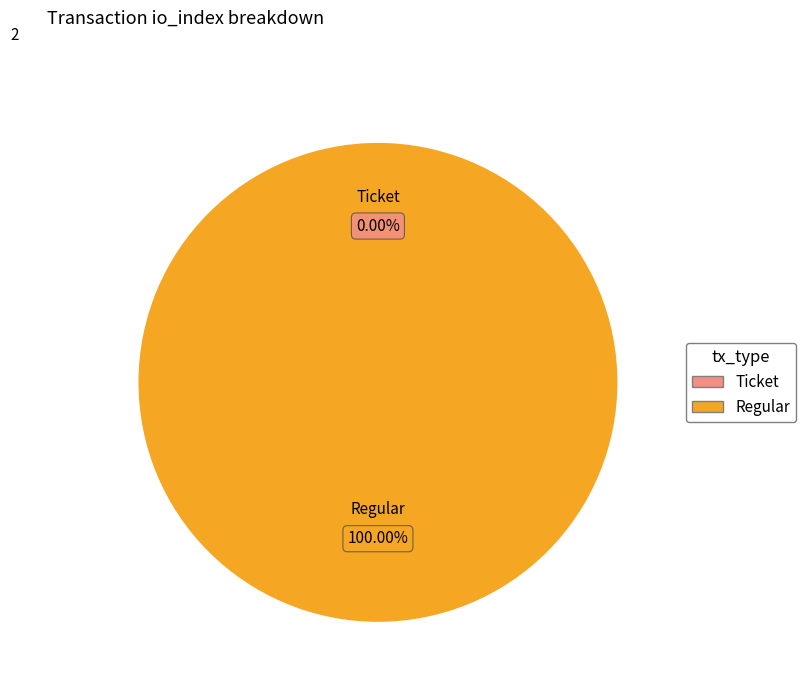

What percentage is the Regular slice, to the nearest percent?

100%